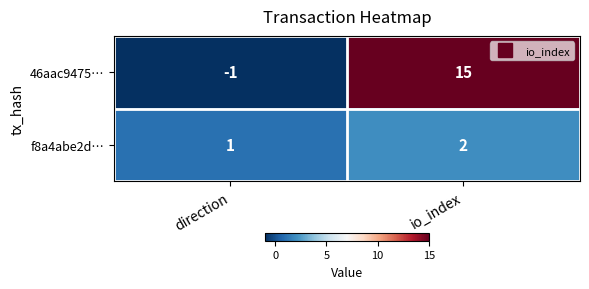

Is the value of 46aac9475… at direction greater than the value of f8a4abe2d… at direction?

No